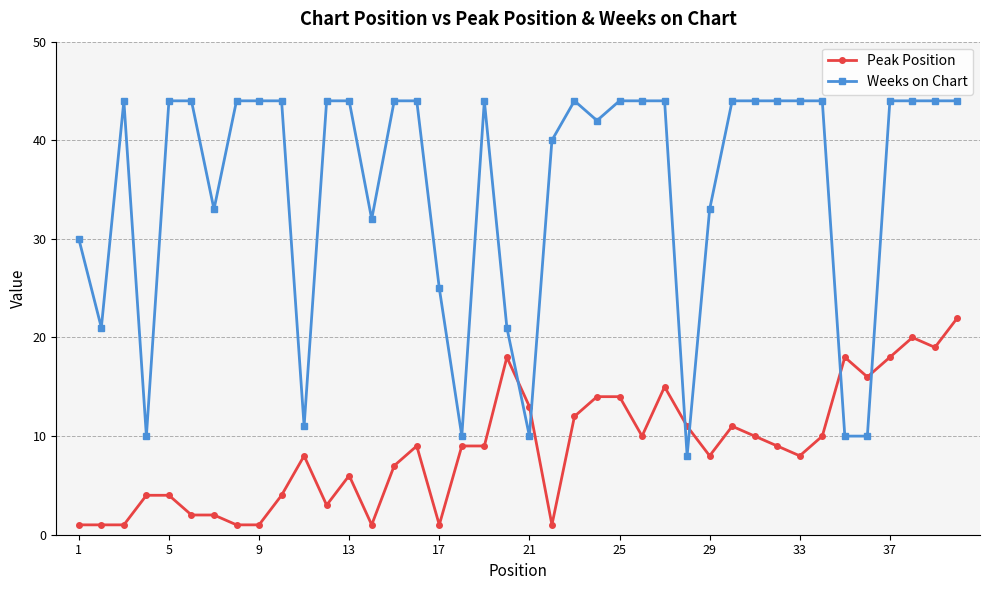

Which series has the widest spread of values?

Weeks on Chart